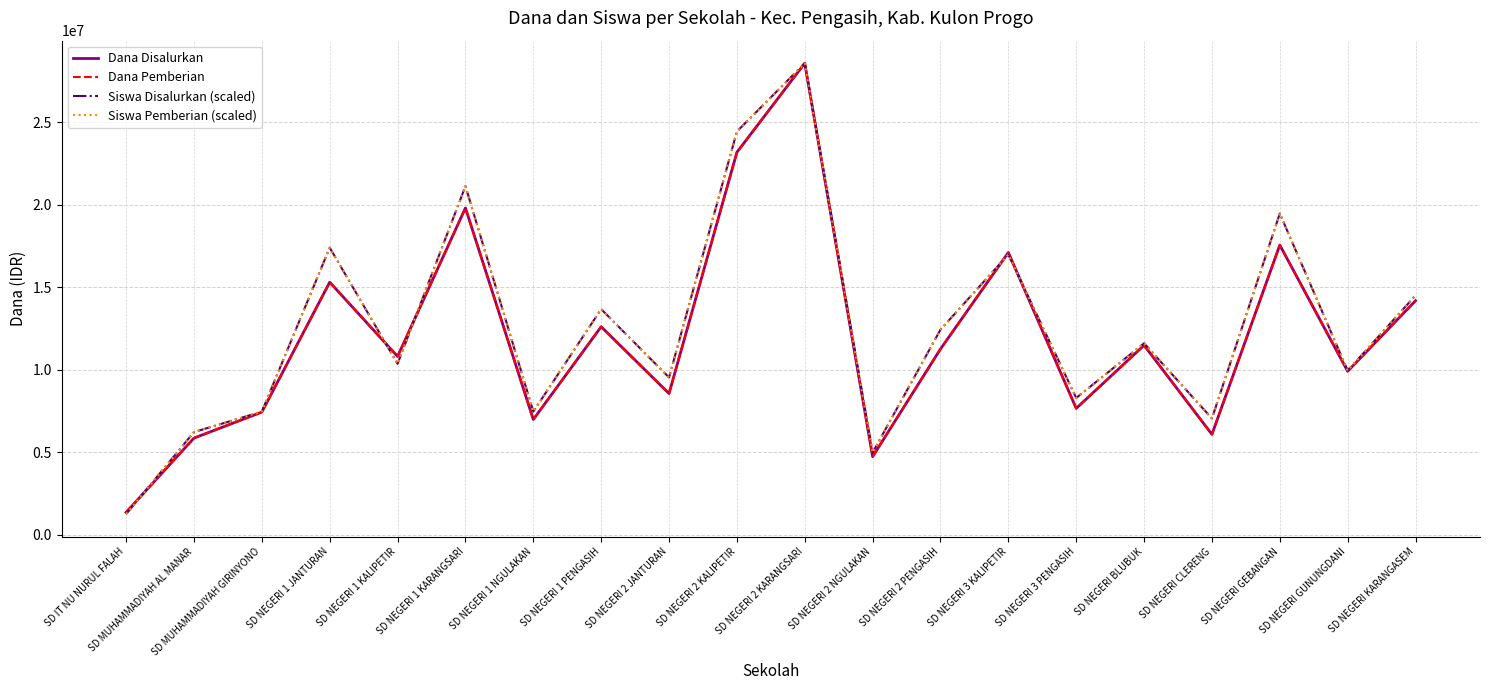

What is the total value across all series at SD NEGERI 1 NGULAKAN?

28858695.7